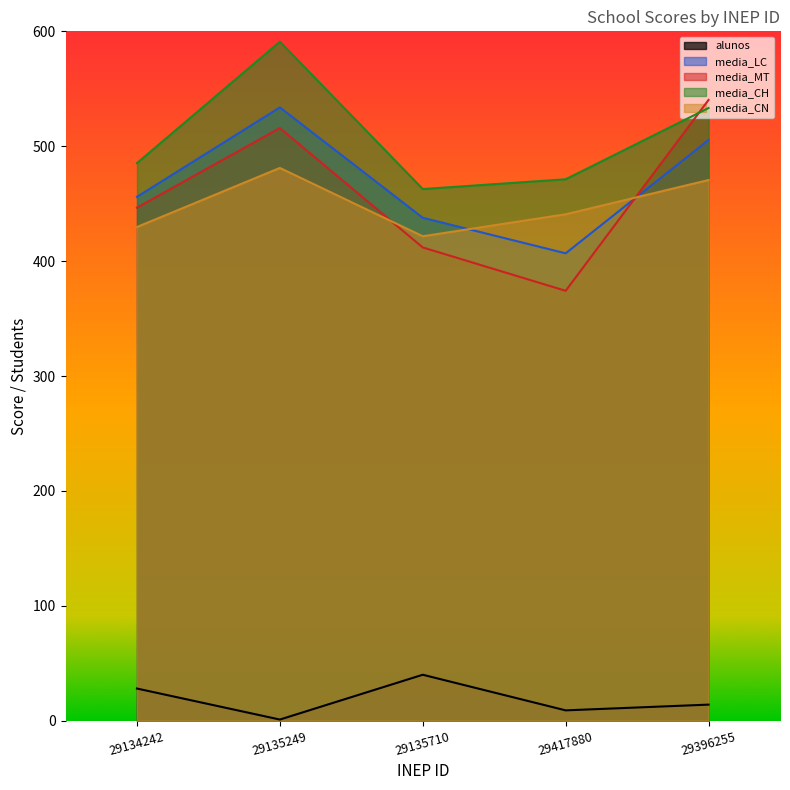

Rank the series by their maximum value, from highest to lowest.

media_CH, media_MT, media_LC, media_CN, alunos